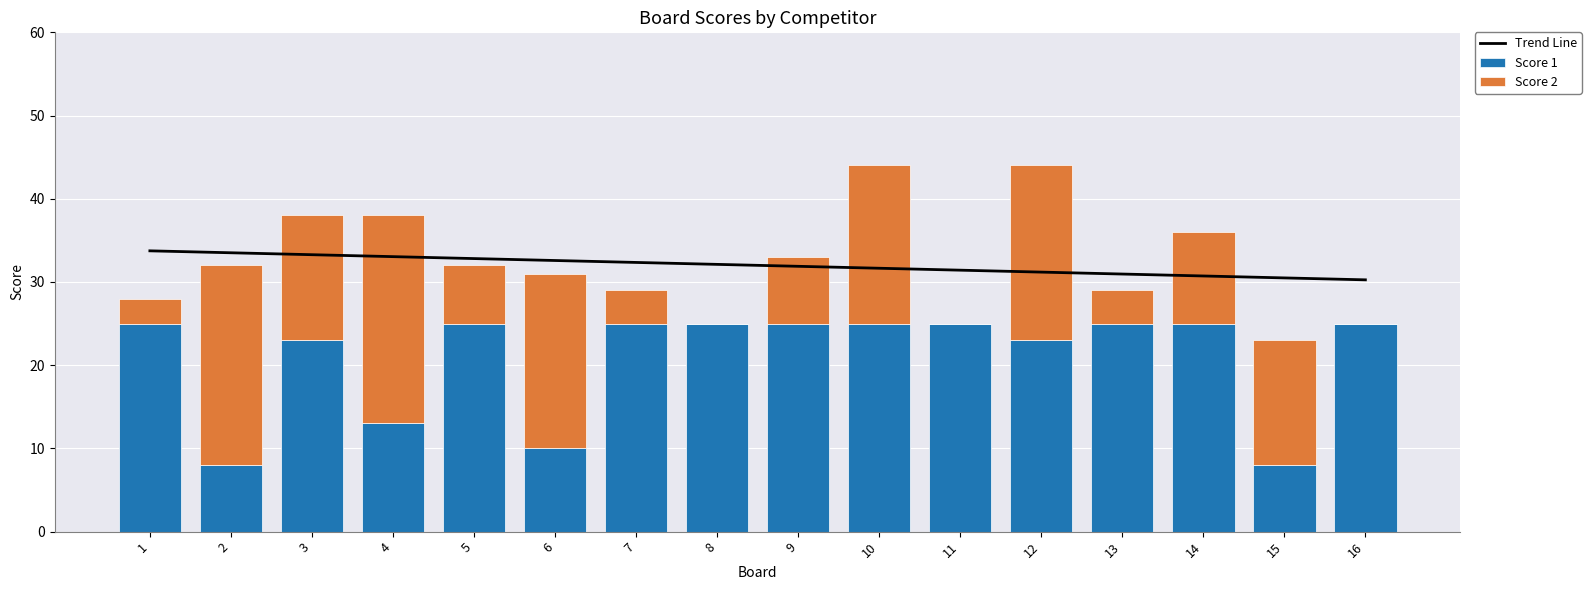

Which has a higher value, 16 or 12?

12